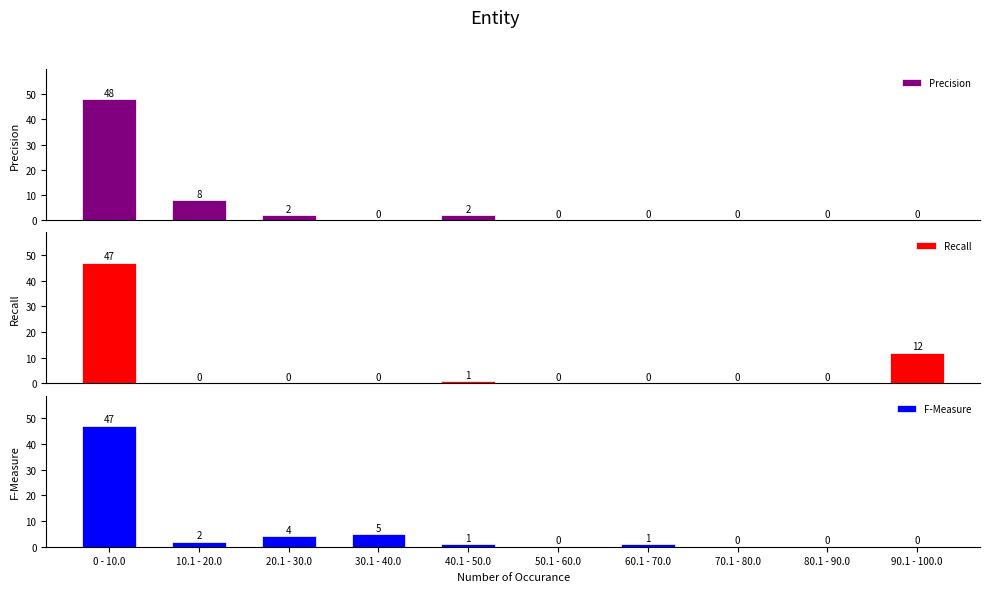

What is the difference between the maximum and minimum values in the F-Measure series?

47